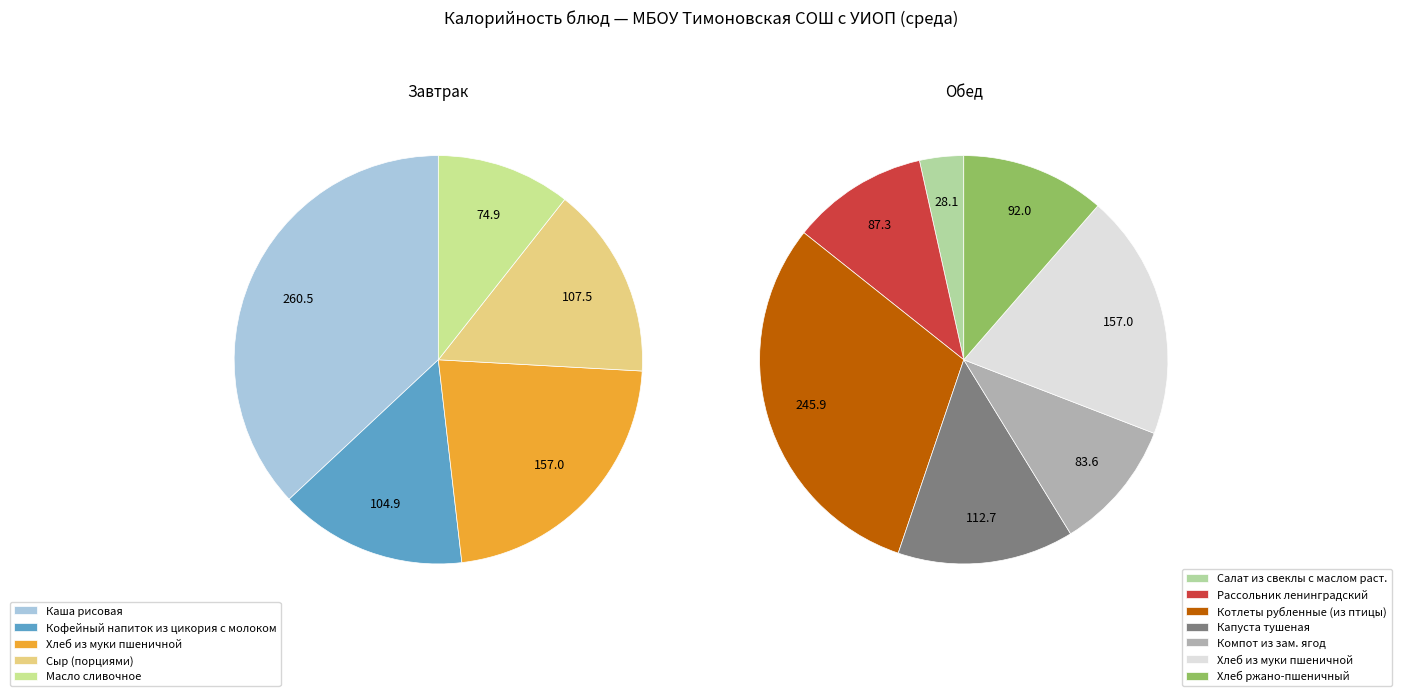

True or false: Компот из зам. ягод accounts for 6% of the total.

True